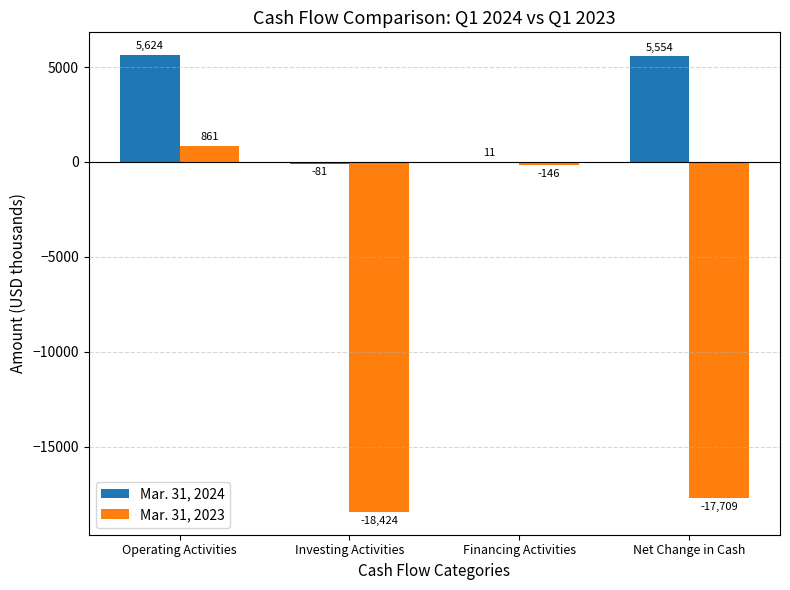

What is the spread (max minus min) of values at Investing Activities?

18343